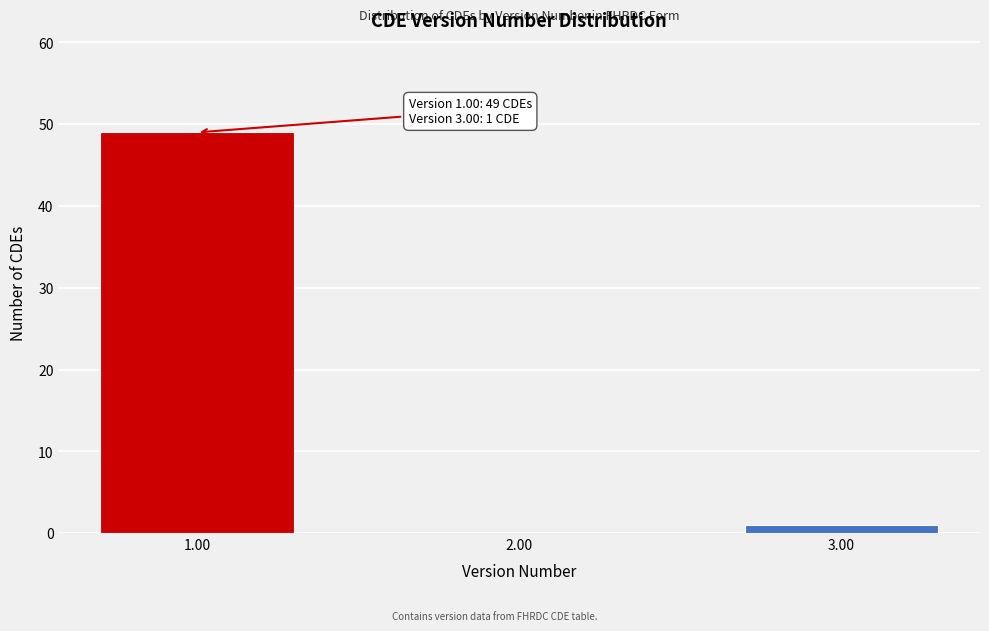

Reading right to left, transcribe all the data shown in this chart.

3.00=1	2.00=0	1.00=49